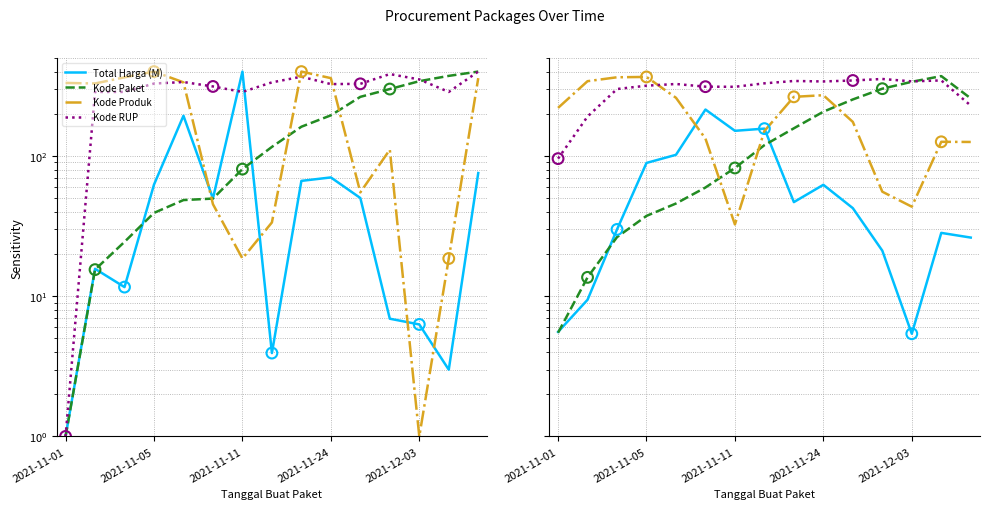

Which series reaches the minimum Y coordinate?

Total Harga (M)